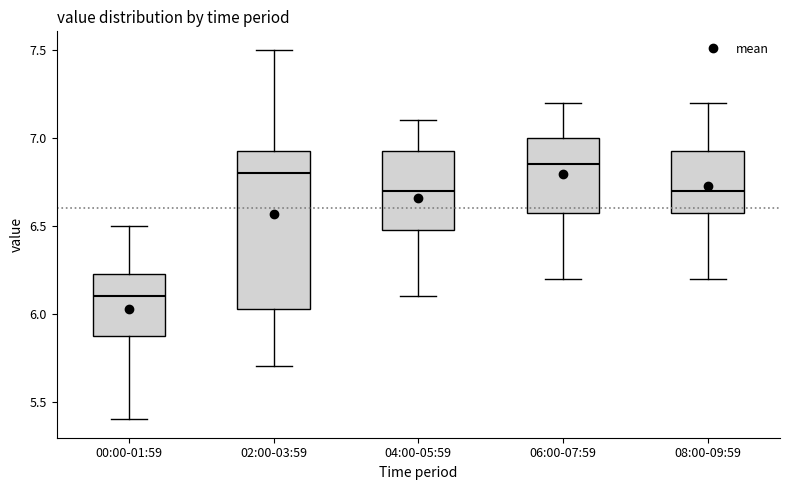

Reading left to right, transcribe this box plot: for each box, give where its median line is, the range the box spans, and where its two whiskers end, as read against the y-axis. The values are not printed on the chart, so give them approximately, as read against the axis.

00:00-01:59: median 6.10, box 5.90 to 6.25, whiskers 5.40 to 6.50
02:00-03:59: median 6.80, box 6.05 to 6.95, whiskers 5.70 to 7.50
04:00-05:59: median 6.70, box 6.50 to 6.95, whiskers 6.10 to 7.10
06:00-07:59: median 6.85, box 6.60 to 7.00, whiskers 6.20 to 7.20
08:00-09:59: median 6.70, box 6.60 to 6.95, whiskers 6.20 to 7.20